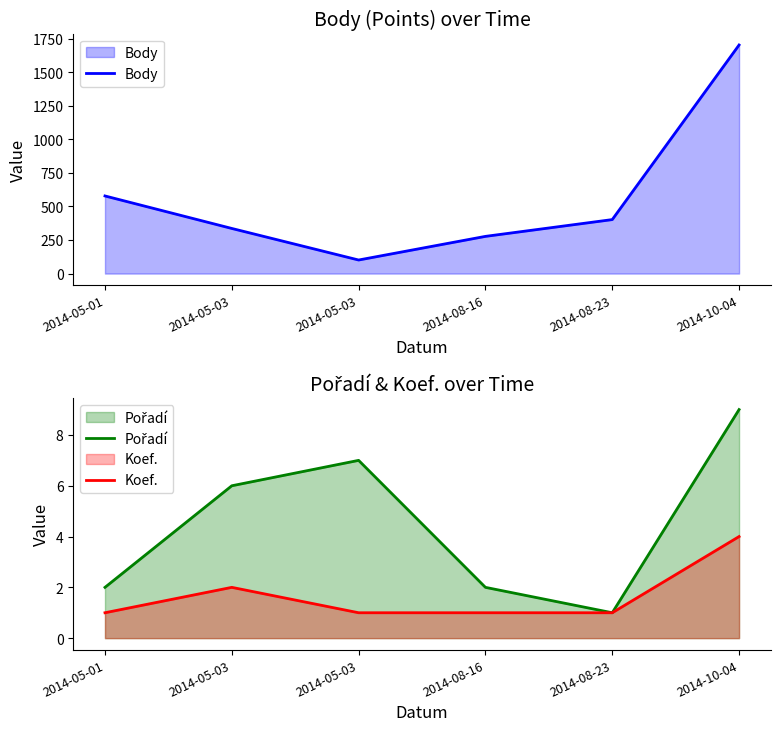

How many lines are shown in the chart?

3